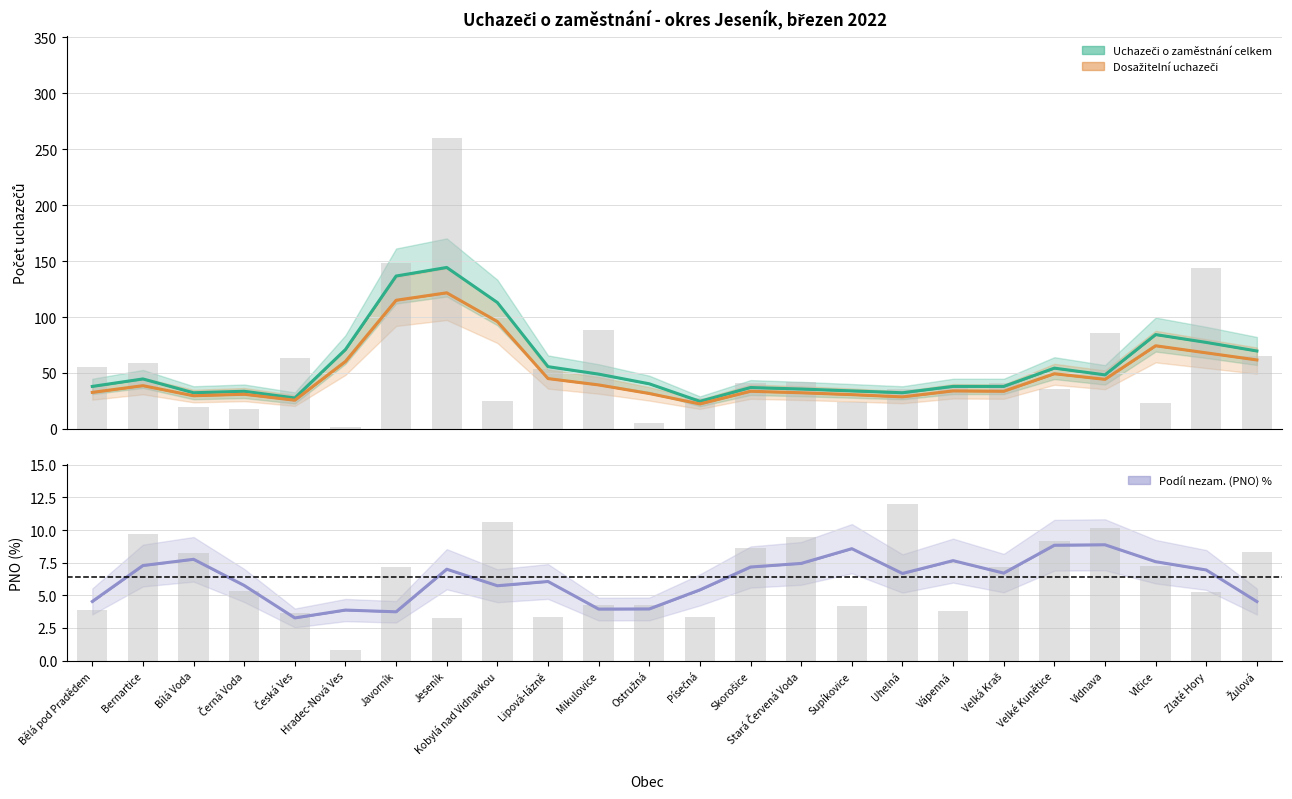

Between Lipová-lázně and Stará Červená Voda, which series saw the biggest shift?

Uchazeči o zaměstnání celkem